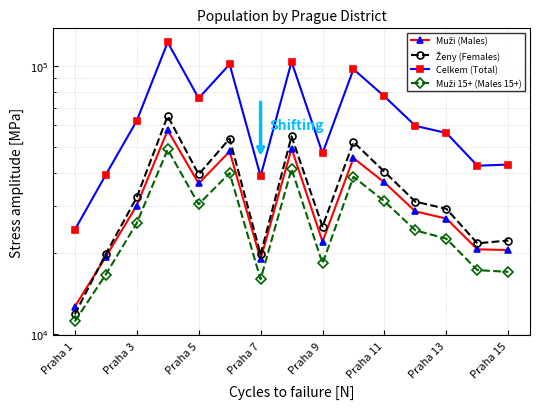

What are all the series names shown in the legend?

Muži (Males), Ženy (Females), Celkem (Total), Muži 15+ (Males 15+)